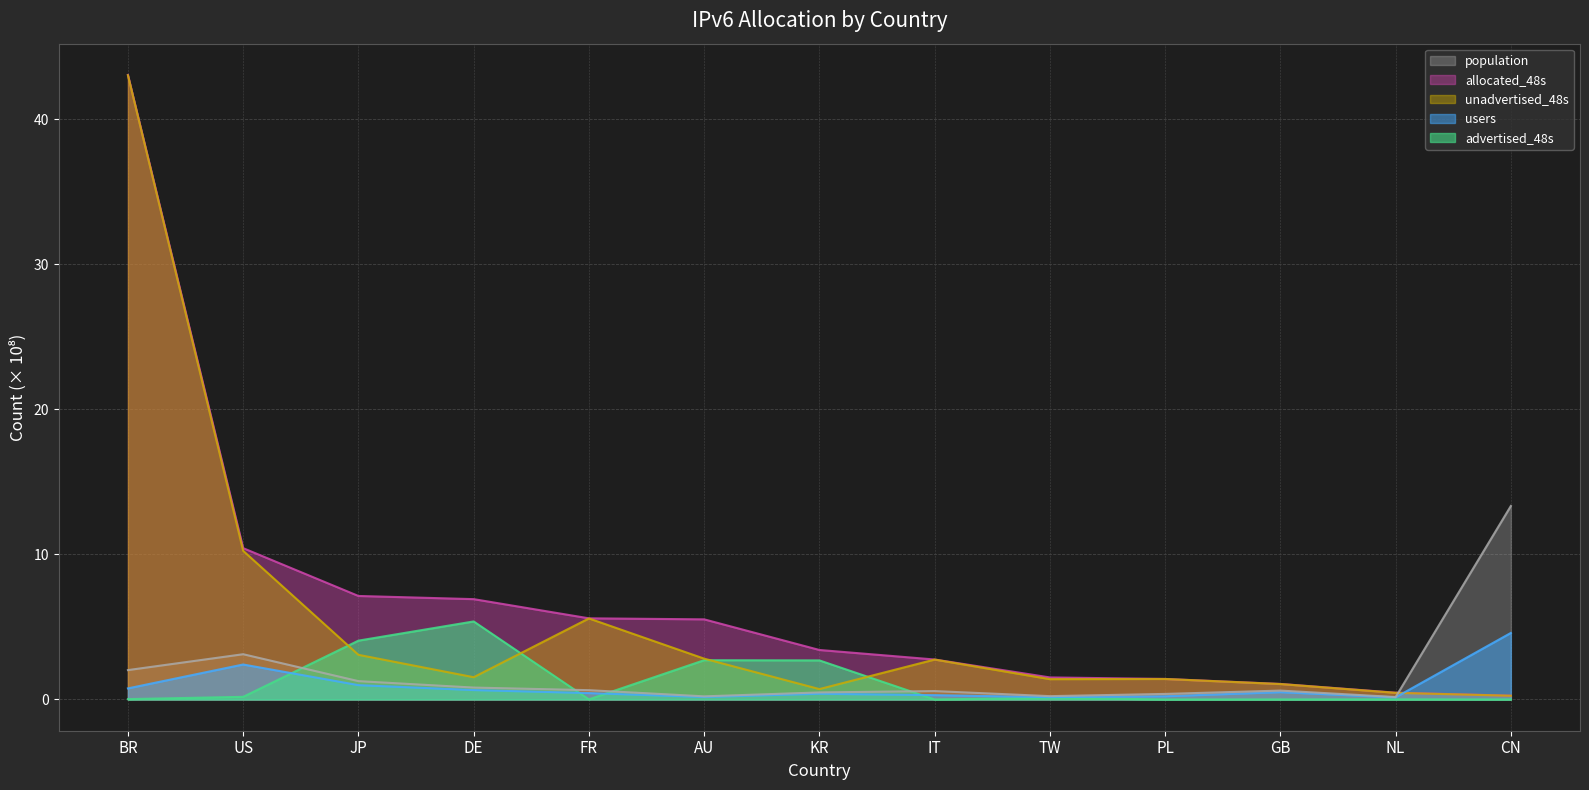

What is the maximum value shown in the chart?

43.1